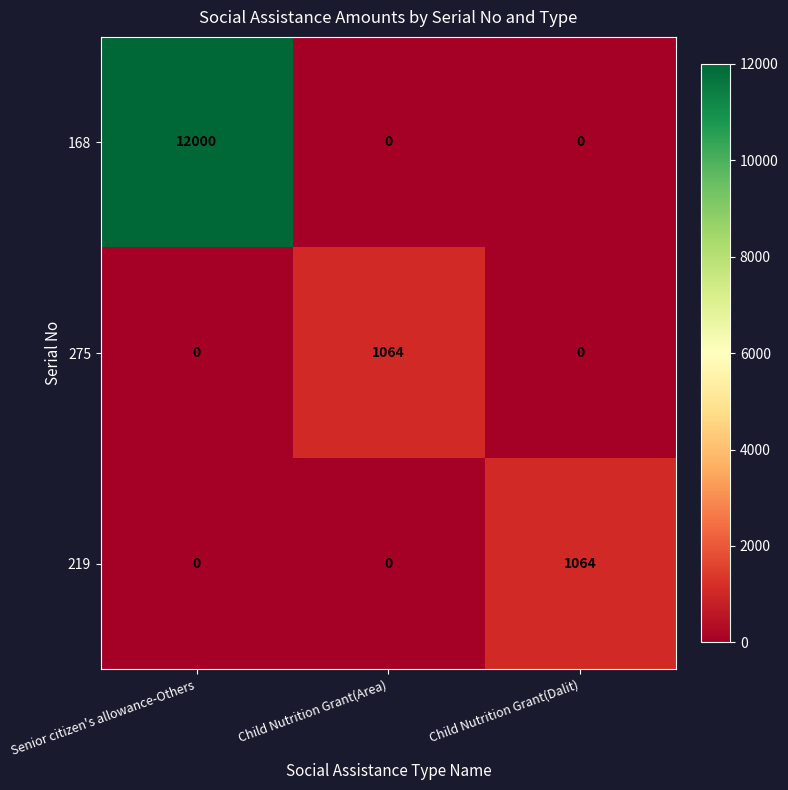

What is the maximum value for 168?

12000